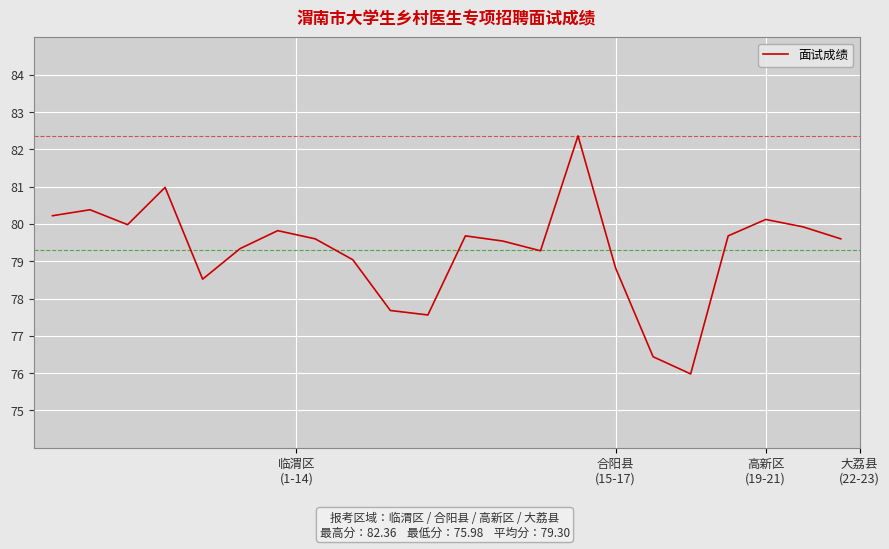

Is this an area chart (filled region under the line)?

No